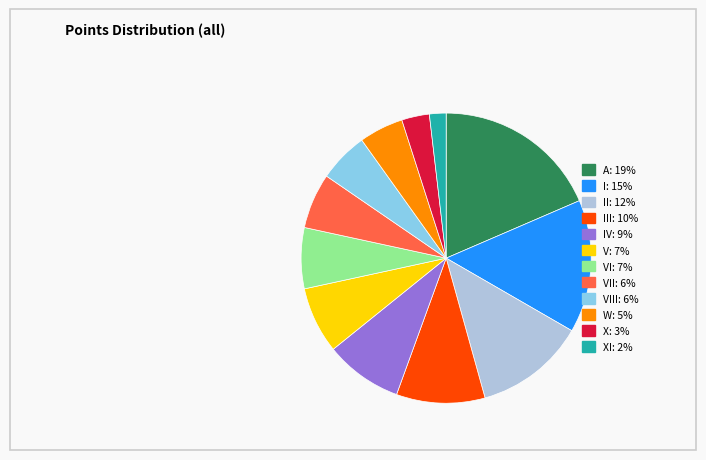

Is there any slice that represents more than half of the pie?

No